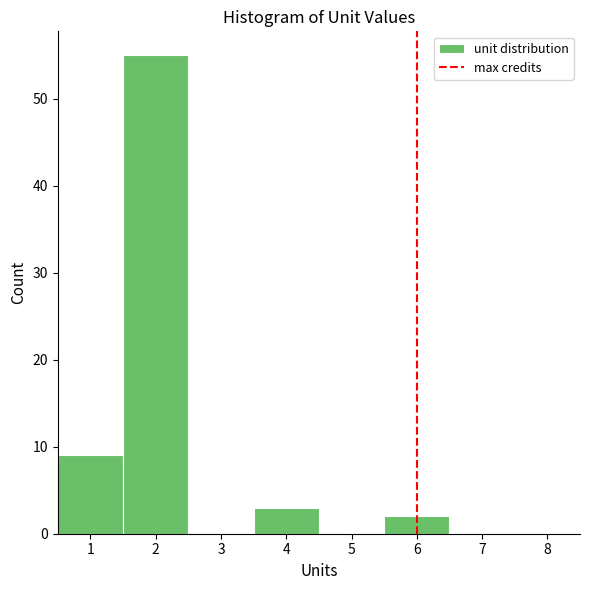

Reading left to right, list every bar in this chart as the range it spans on the x-axis followed by its height. The values are not printed on the chart, so give them approximately, as read against the axis.

0.5 to 1.5: 9
1.5 to 2.5: 55
2.5 to 3.5: 0
3.5 to 4.5: 3
4.5 to 5.5: 0
5.5 to 6.5: 2
6.5 to 7.5: 0